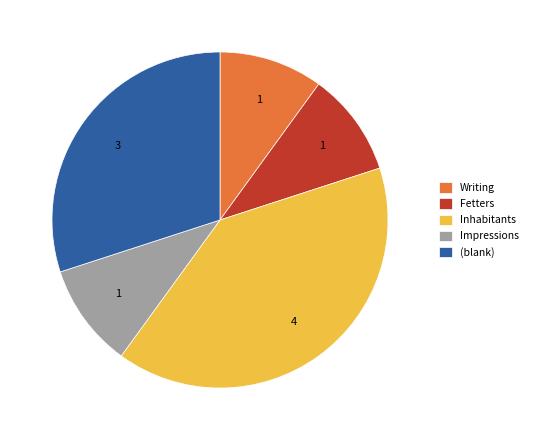

Is the sum of (blank) and Writing greater than half?

No